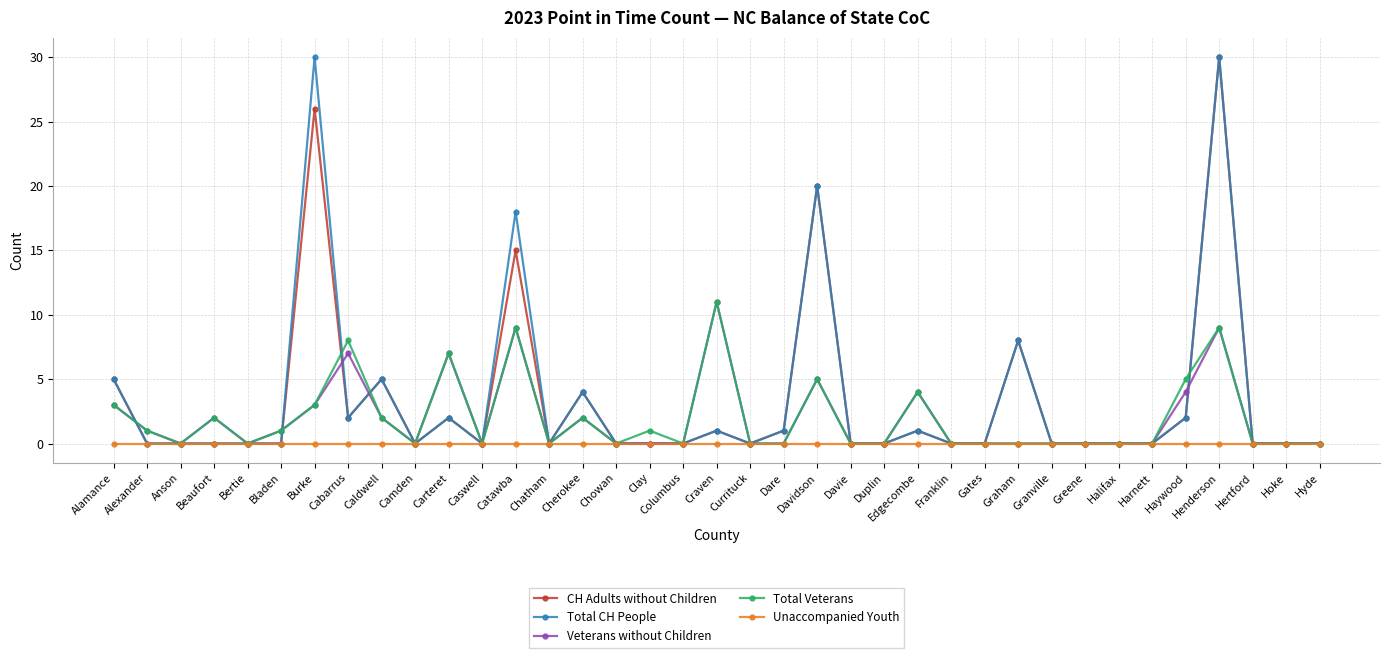

The value of CH Adults without Children at Craven is 1. True or false?

True